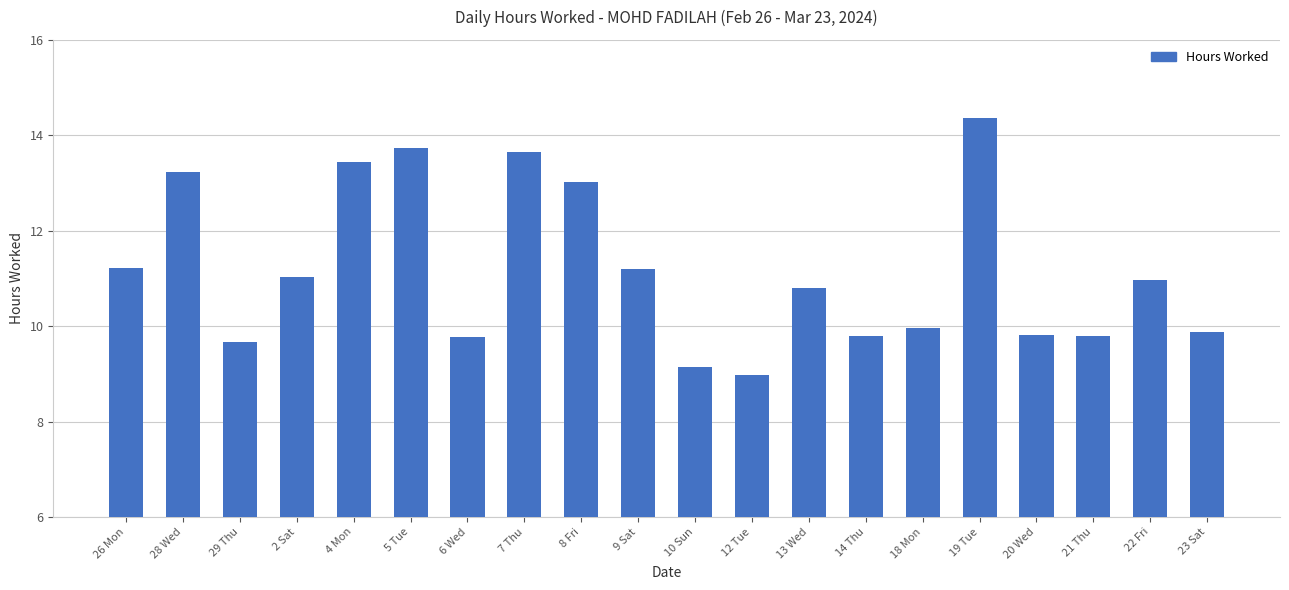

Approximately how many times larger is the value at 4 Mon compared to 6 Wed?

1.4